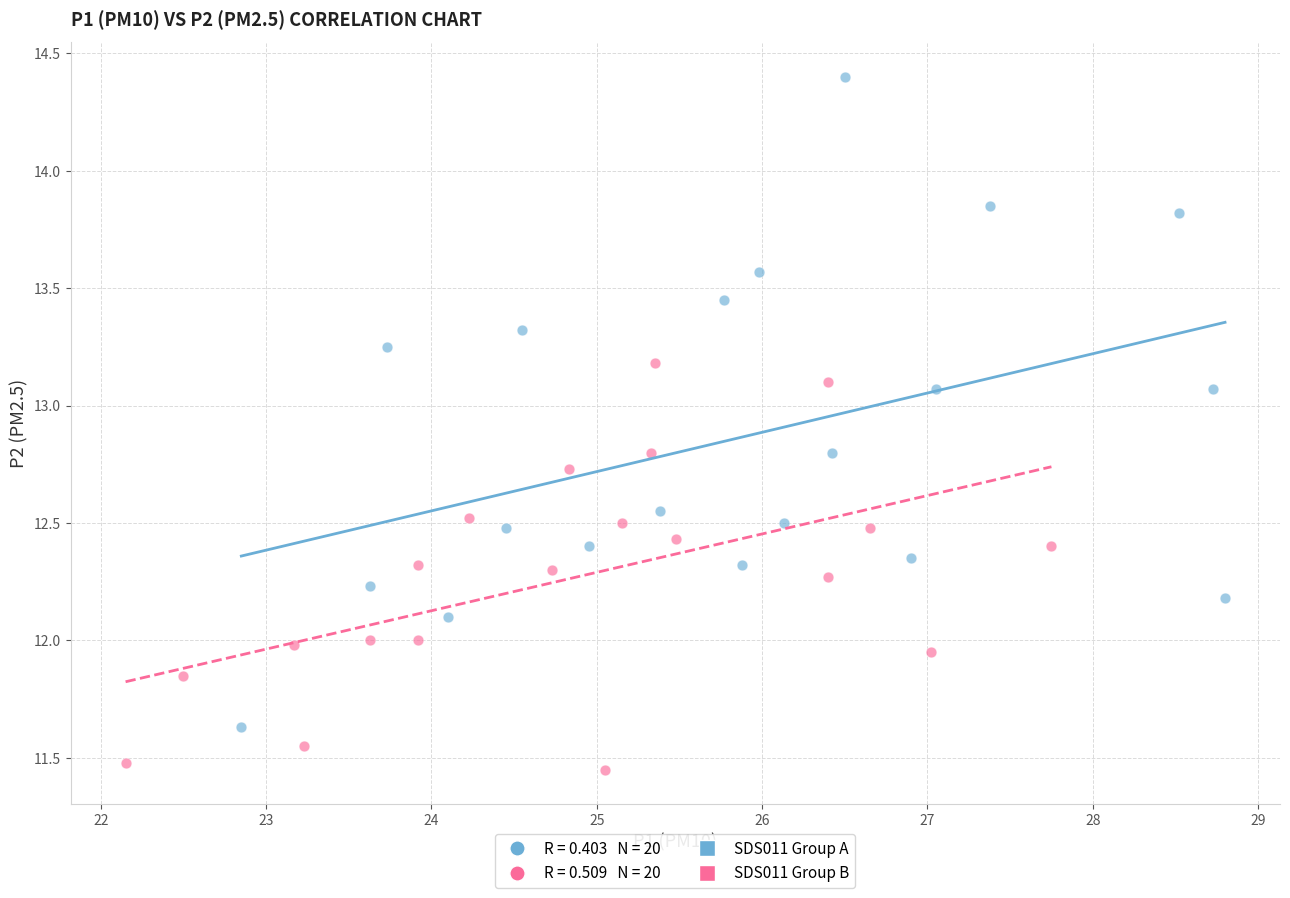

Which series reaches the maximum Y coordinate?

SDS011 Group A